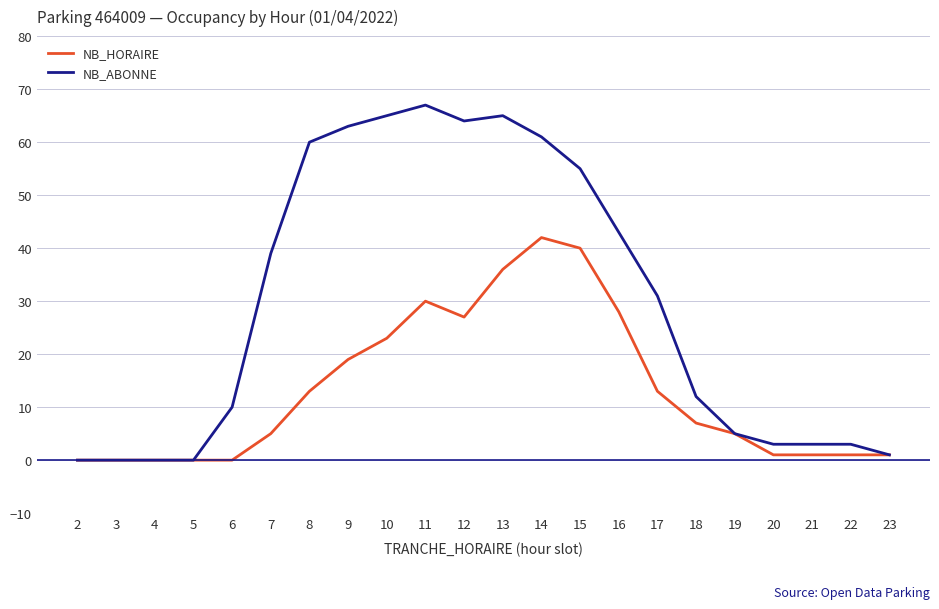

How many lines are shown in the chart?

2